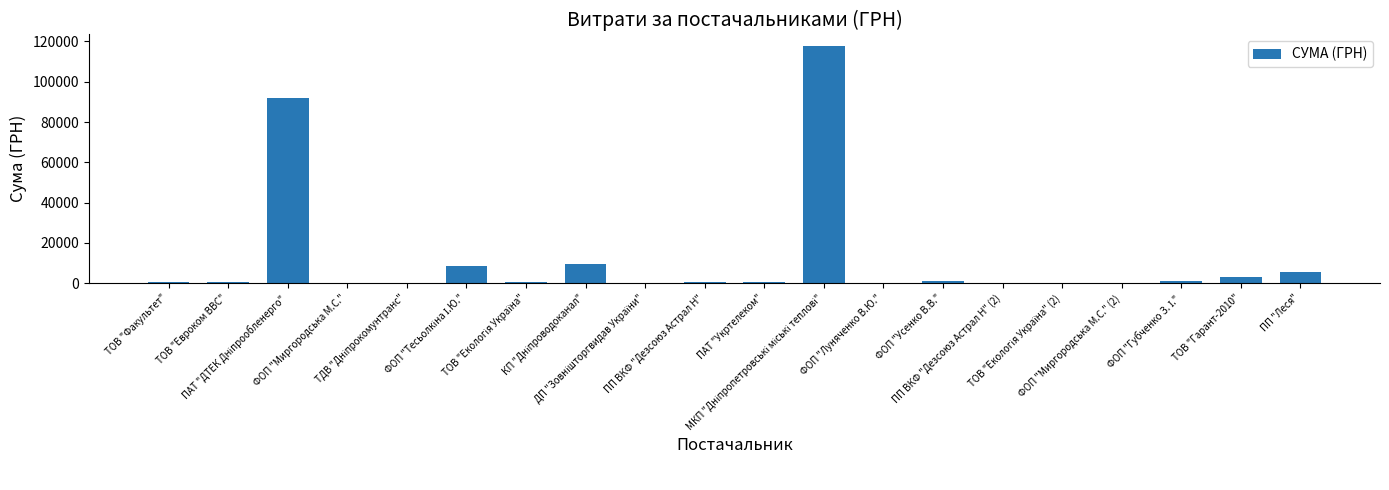

What is the greatest value displayed?

117568.8